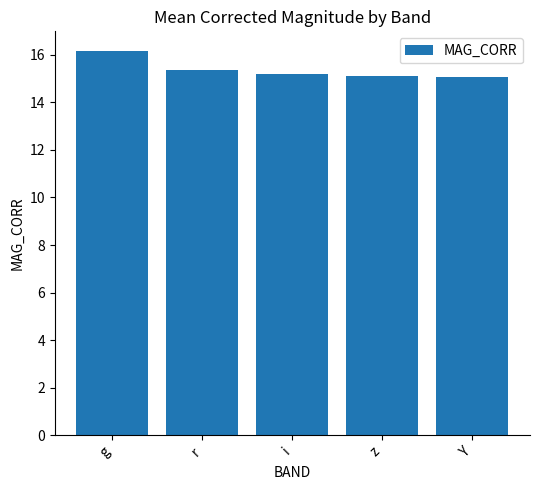

What value does the data have at g?

16.2